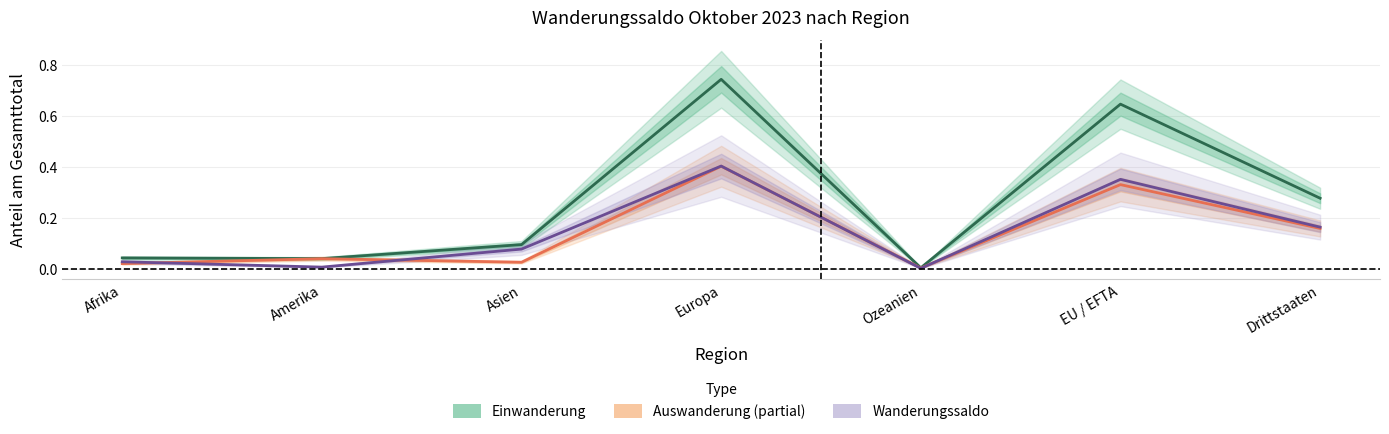

Reading right to left, extract all data points from this chart.

Einwanderung (Estimate): Drittstaaten=0.3	EU / EFTA=0.6	Ozeanien=0.0	Europa=0.7	Asien=0.1	Amerika=0.0	Afrika=0.0
Auswanderung (Partial): Drittstaaten=0.2	EU / EFTA=0.3	Ozeanien=0.0	Europa=0.4	Asien=0.0	Amerika=0.0	Afrika=0.0
Wanderungssaldo (Forecast): Drittstaaten=0.2	EU / EFTA=0.4	Ozeanien=0.0	Europa=0.4	Asien=0.1	Amerika=0.0	Afrika=0.0